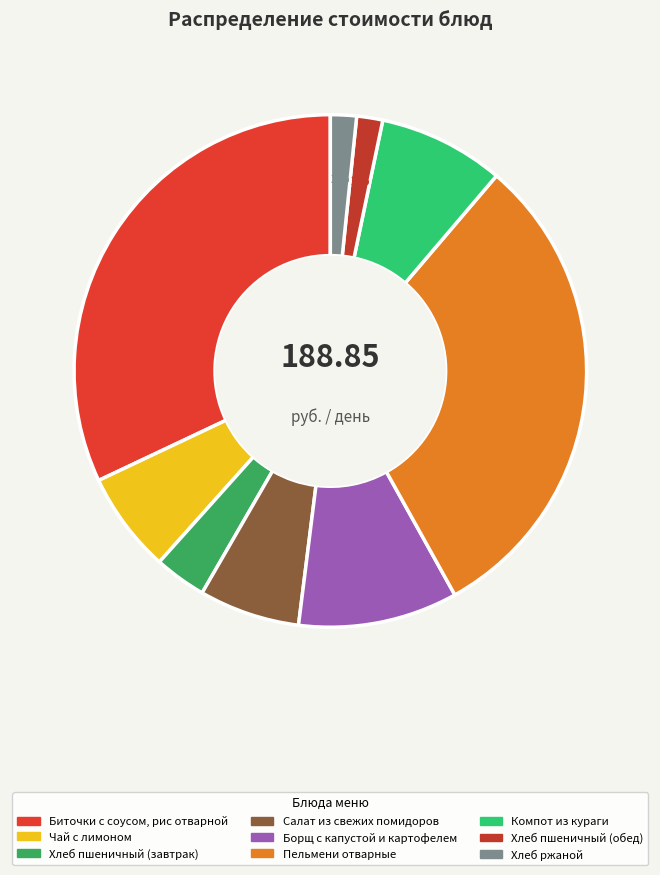

To the nearest percent, what portion does Пельмени отварные represent?

31%